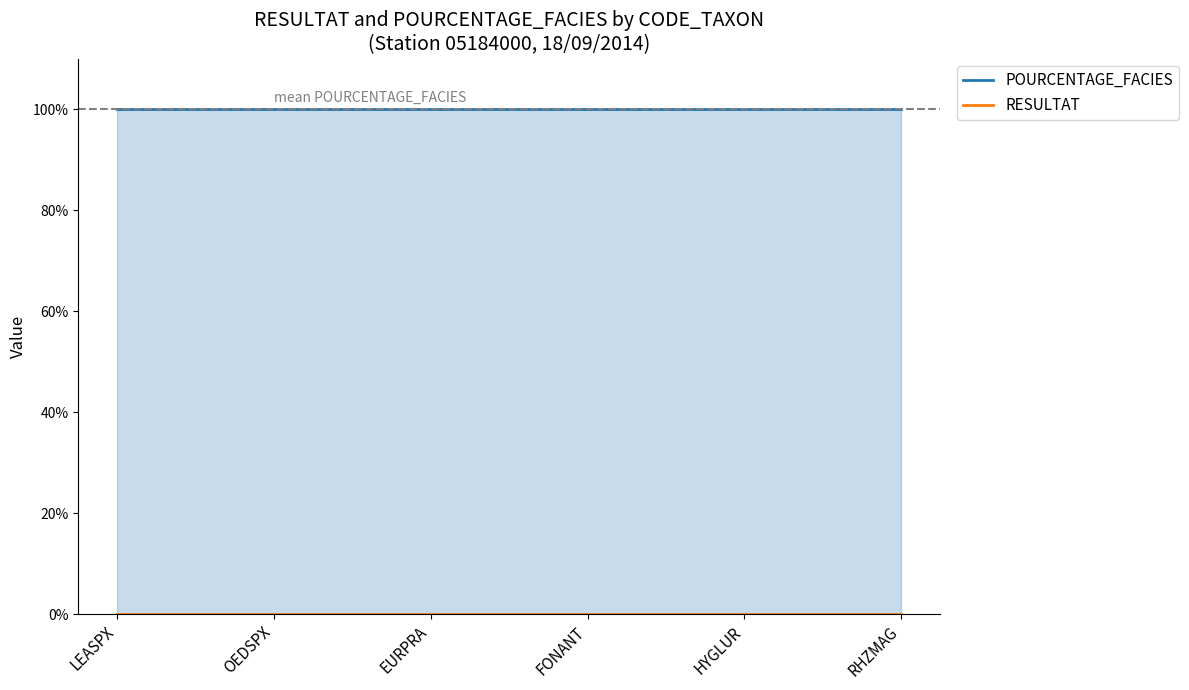

List the series in order of their overall mean, highest first.

POURCENTAGE_FACIES, RESULTAT